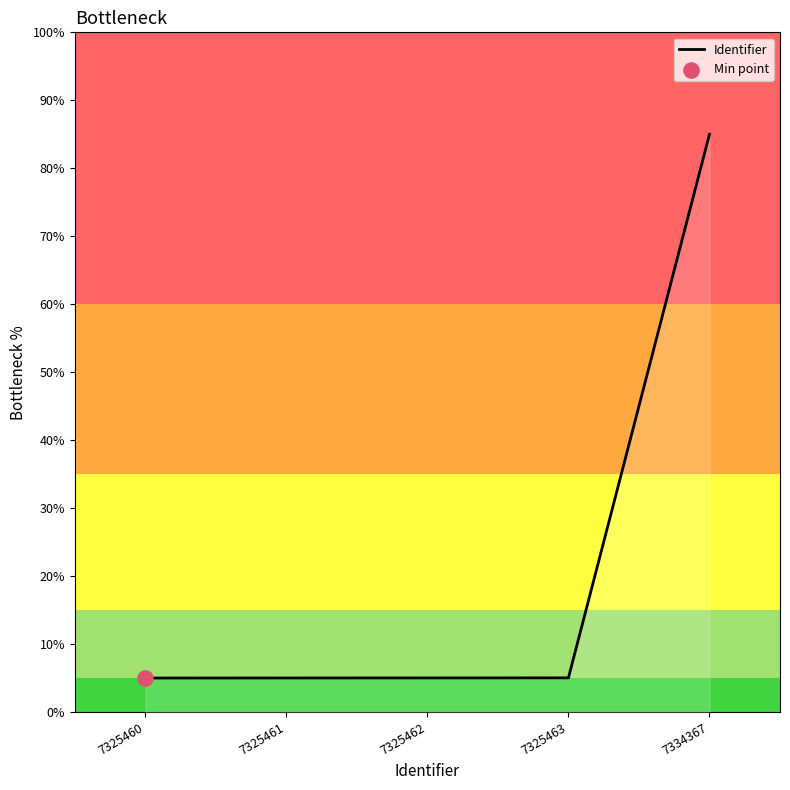

What is the change in value from 7325460 to 7334367?

+80.0